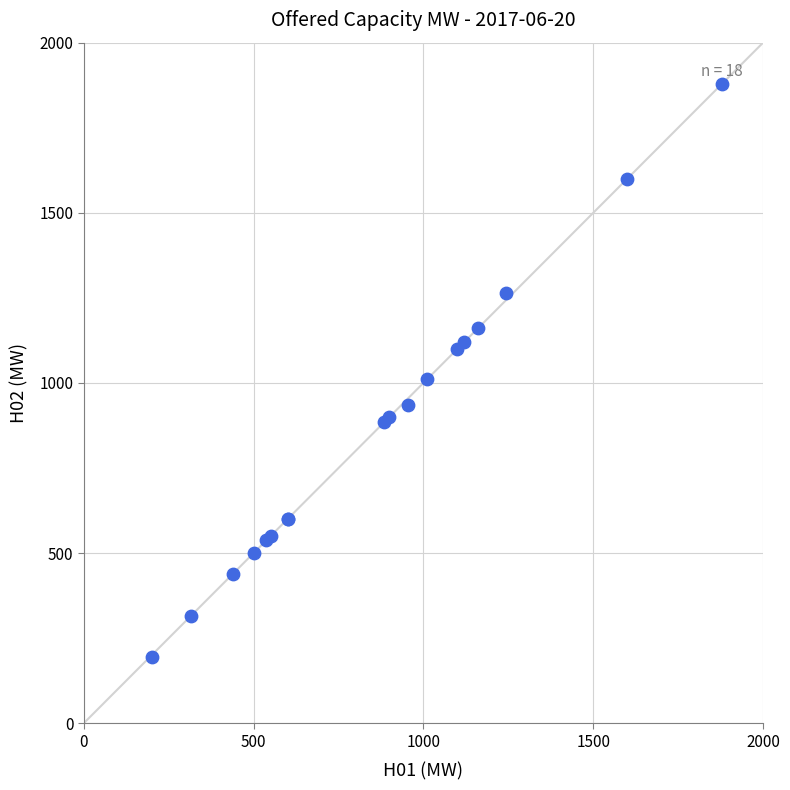

What Y value in the scatter plot is closest to 1036?

1012